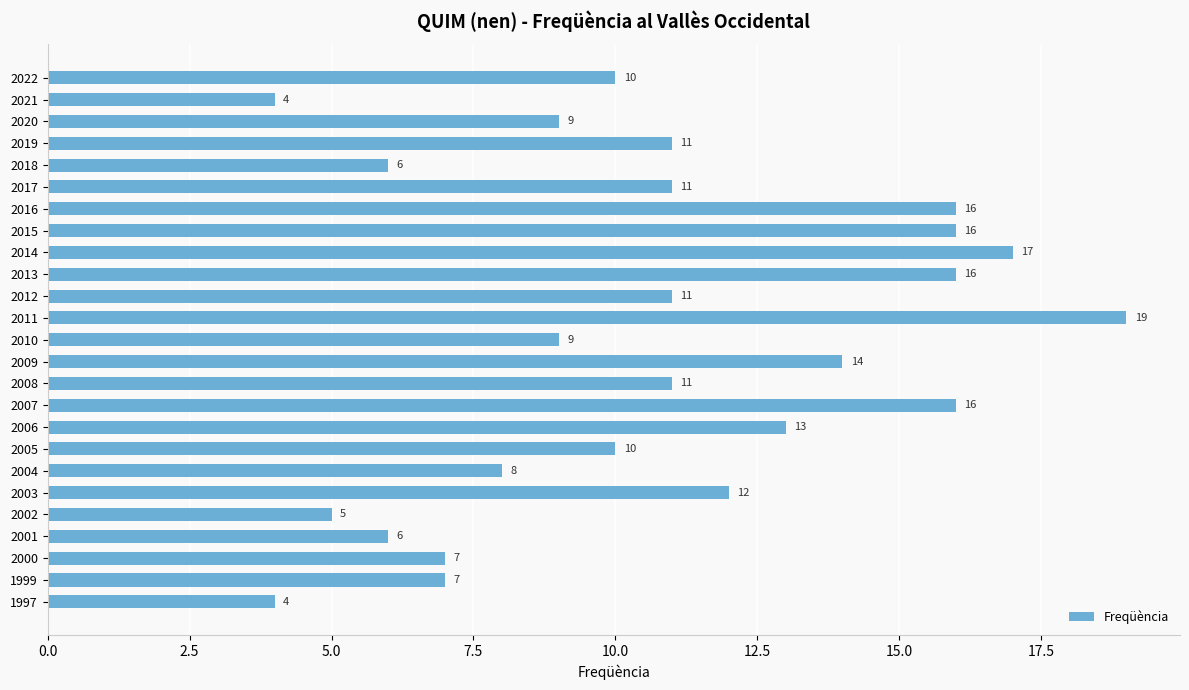

Is it true that the value at 2016 is 8?

False